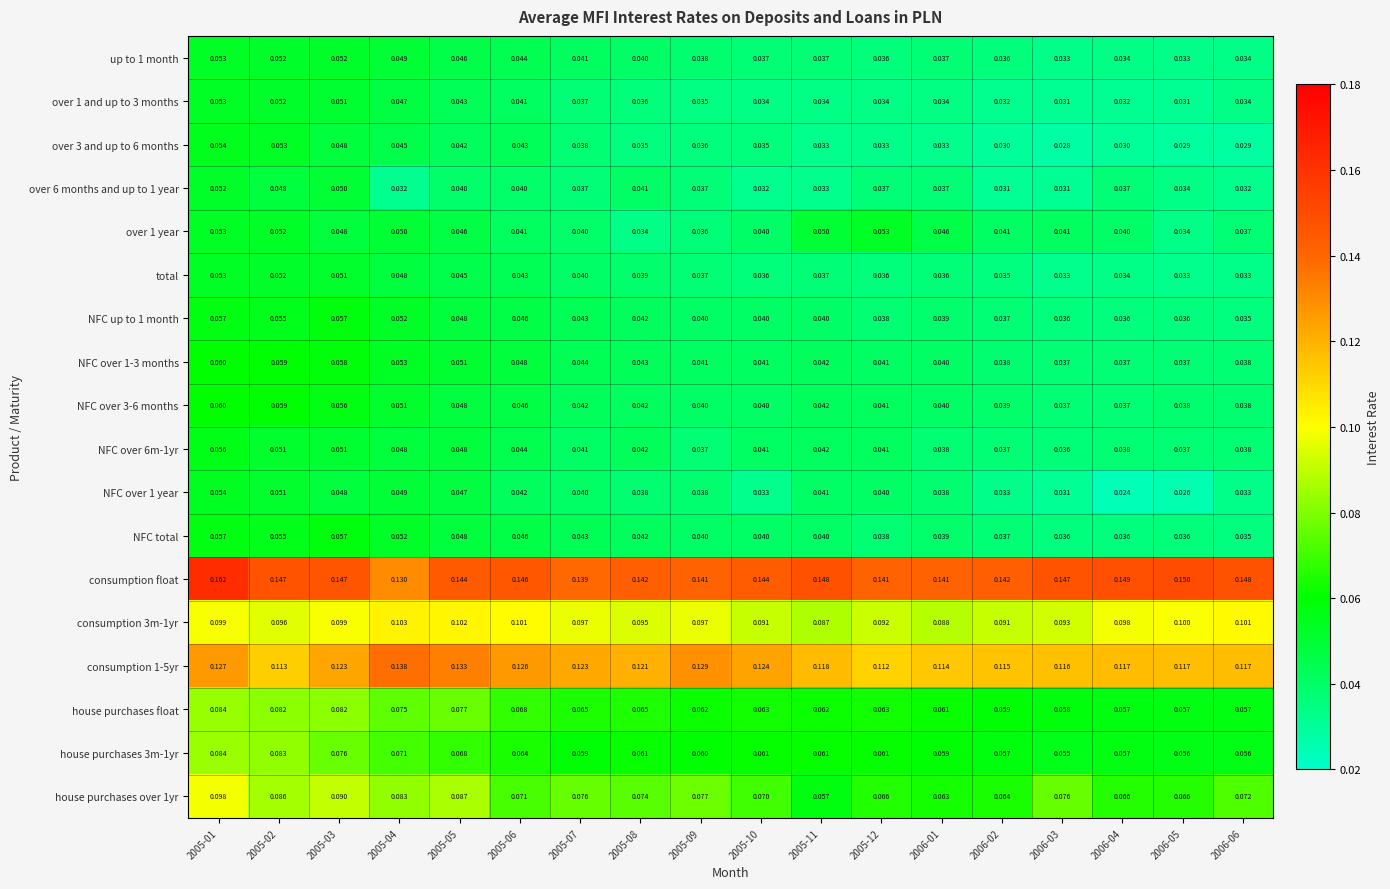

Which series has the largest total across all categories?

consumption float